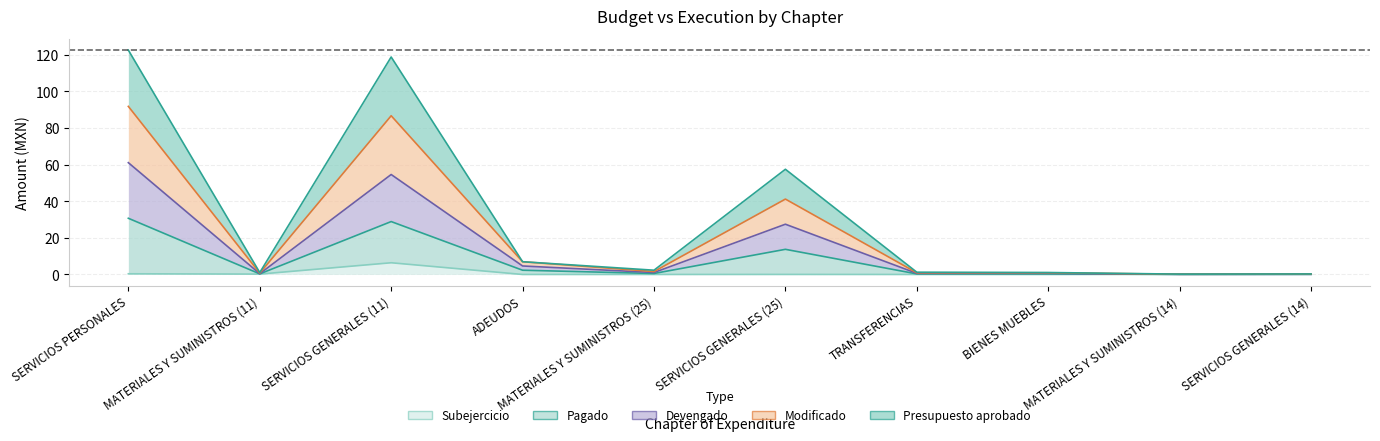

What is the approximate value of Modificado at SERVICIOS PERSONALES?

91.8